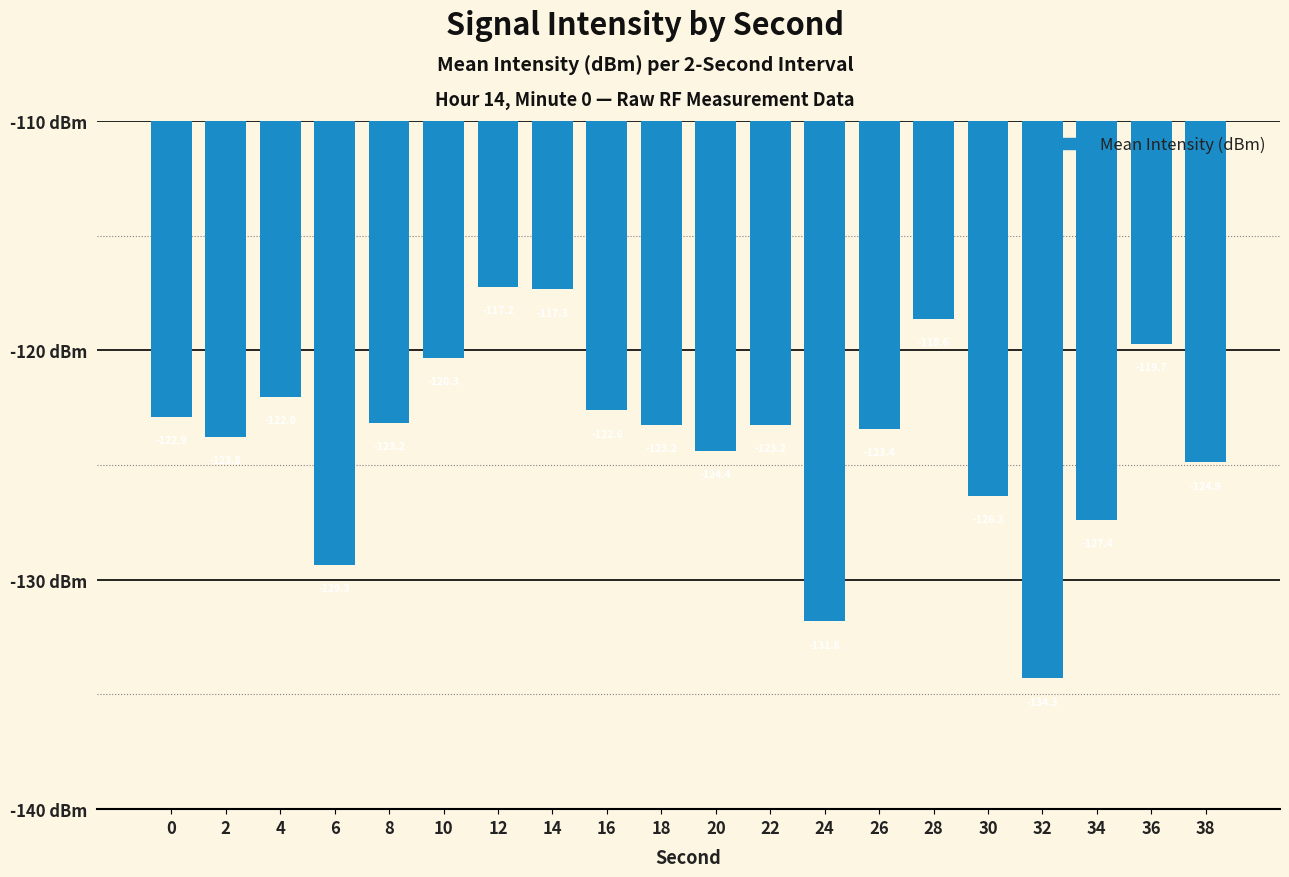

How many distinct data groups are displayed?

1